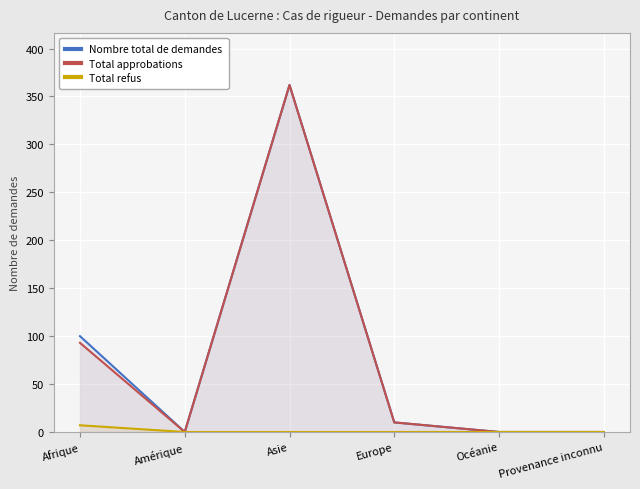

True or false: Total refus and Total approbations cross at least once.

False